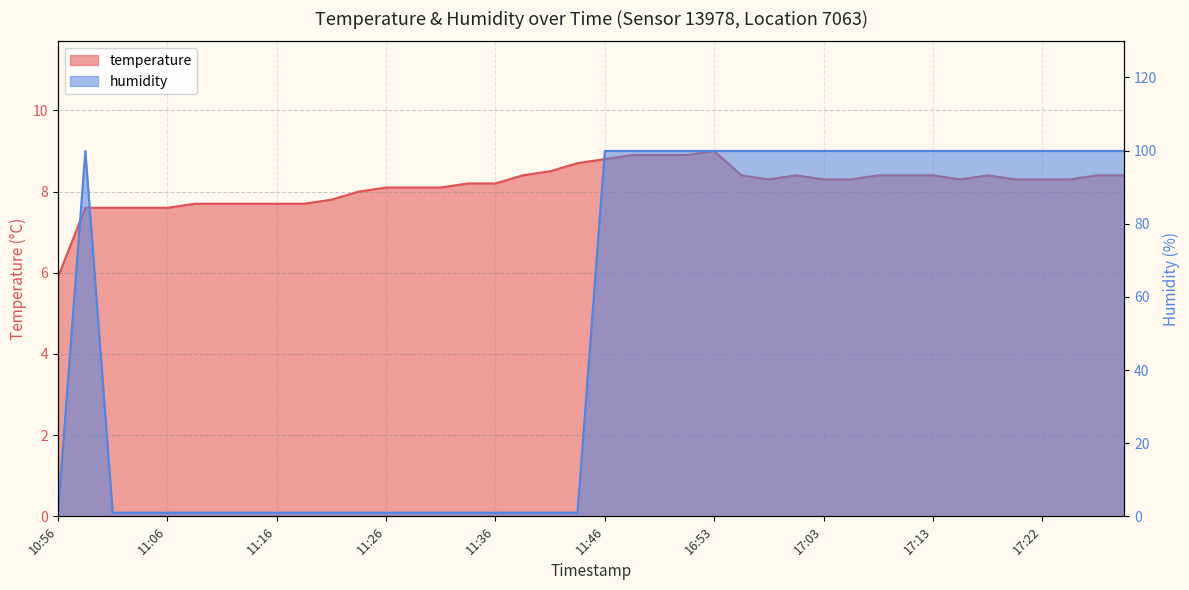

What is the sum of the temperature values at 11:06 and 11:48?

16.5